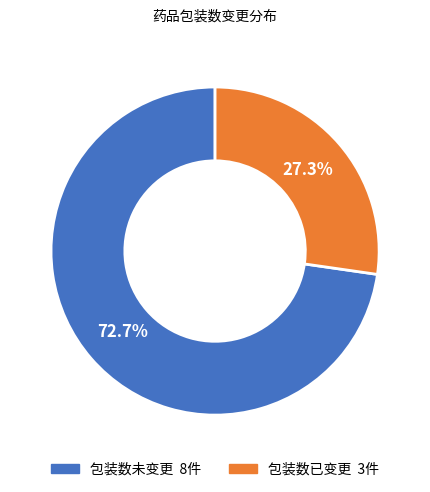

How many slices are in this pie chart?

2